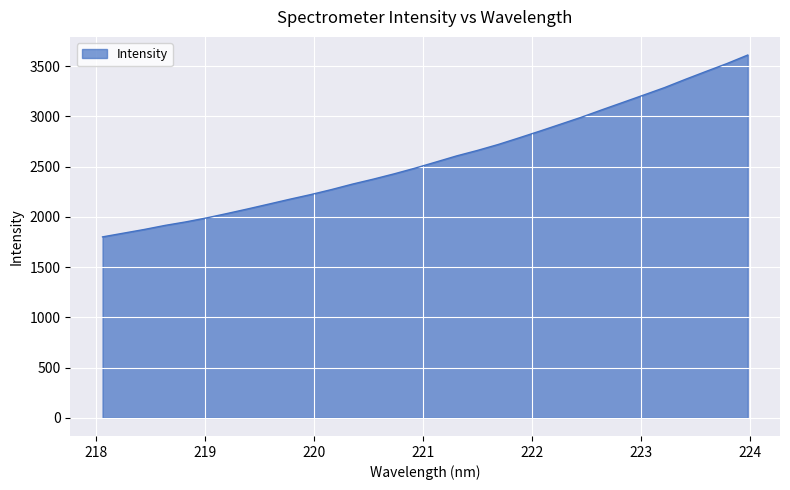

What is the difference between the maximum and minimum values?

1809.1